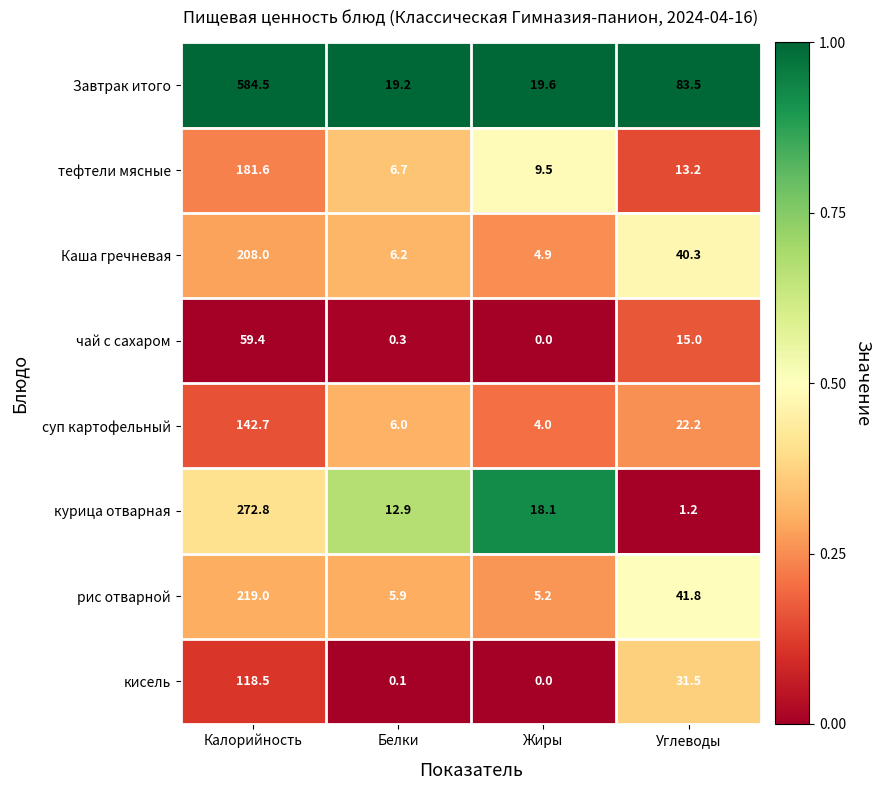

What is the spread (max minus min) of values at Калорийность?

525.1